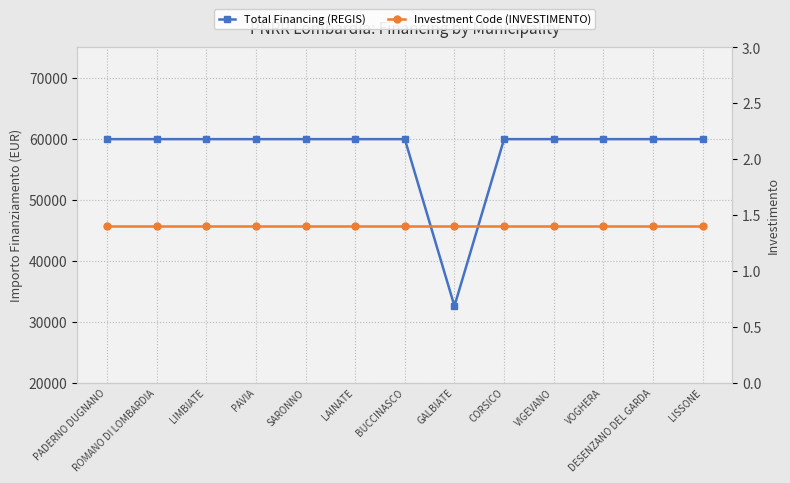

Is it true that Investment Code (INVESTIMENTO) equals 1.4 at LIMBIATE?

True